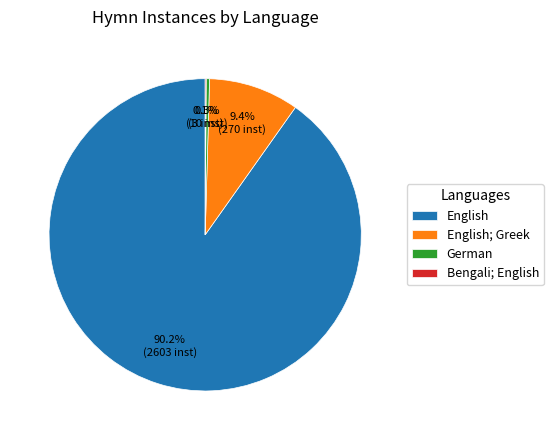

True or false: English; Greek accounts for 9% of the total.

True